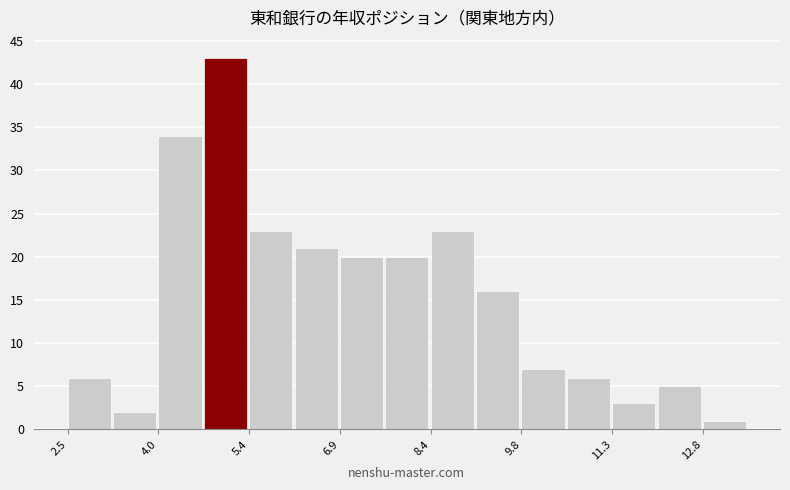

Read against the x-axis, roughly where is the centre of the tallest bar?

5.0